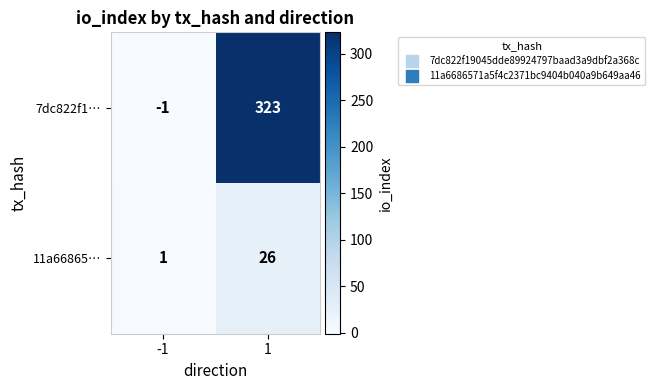

Which series changed the most between -1 and 1?

7dc822f1…